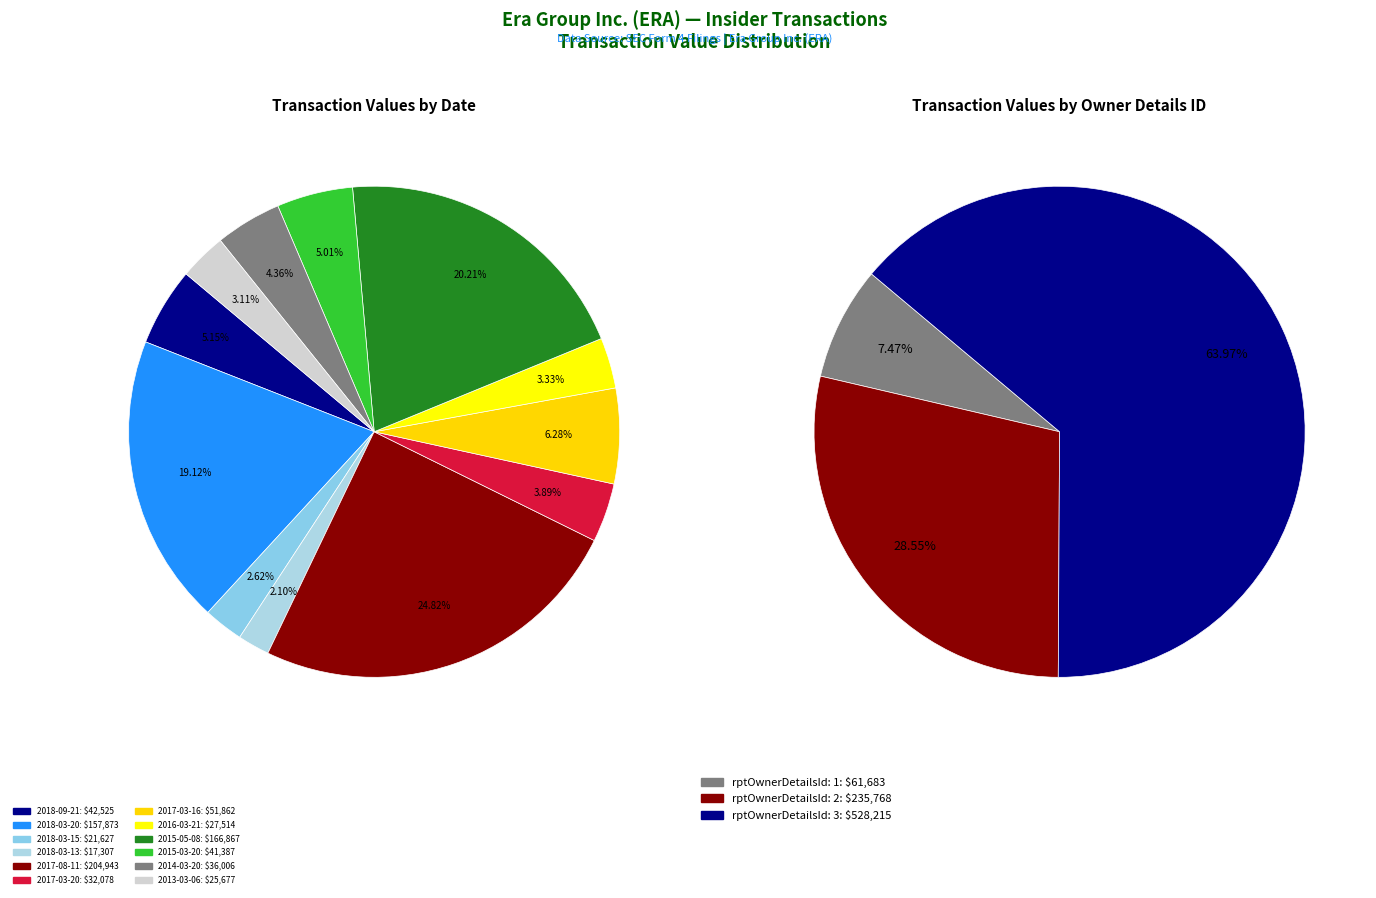

What percentage is the 2014-03-20 slice, to the nearest percent?

4%